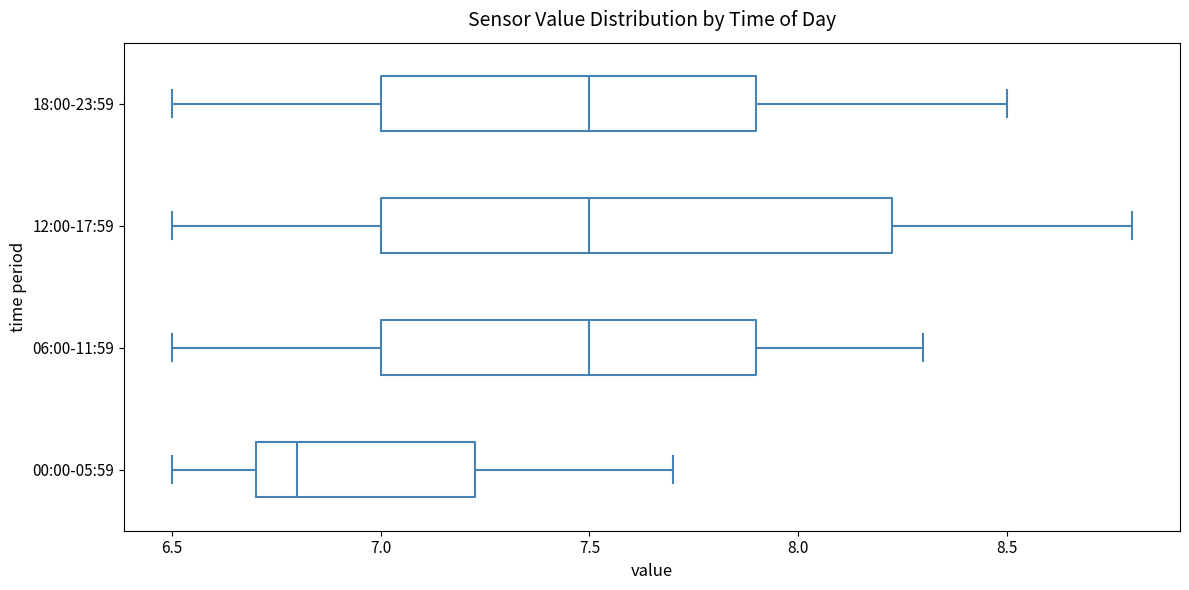

Where does the right whisker of the box for 18:00-23:59 end on the x-axis? The values are not printed on the chart, so give them approximately, as read against the axis.

8.50